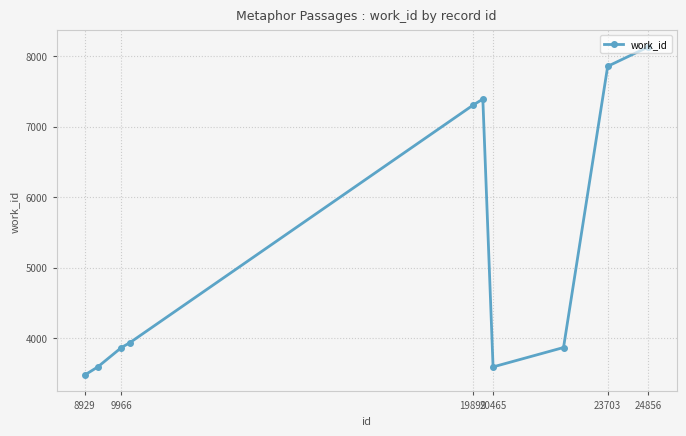

What is the average value?

5300